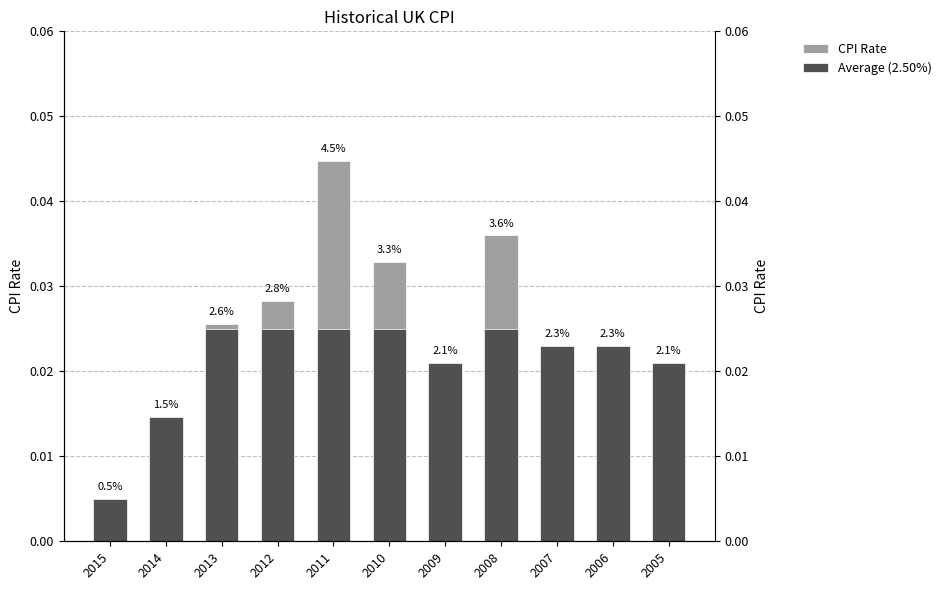

Count the Average (0.0250) values in the range 0 to 1.

11